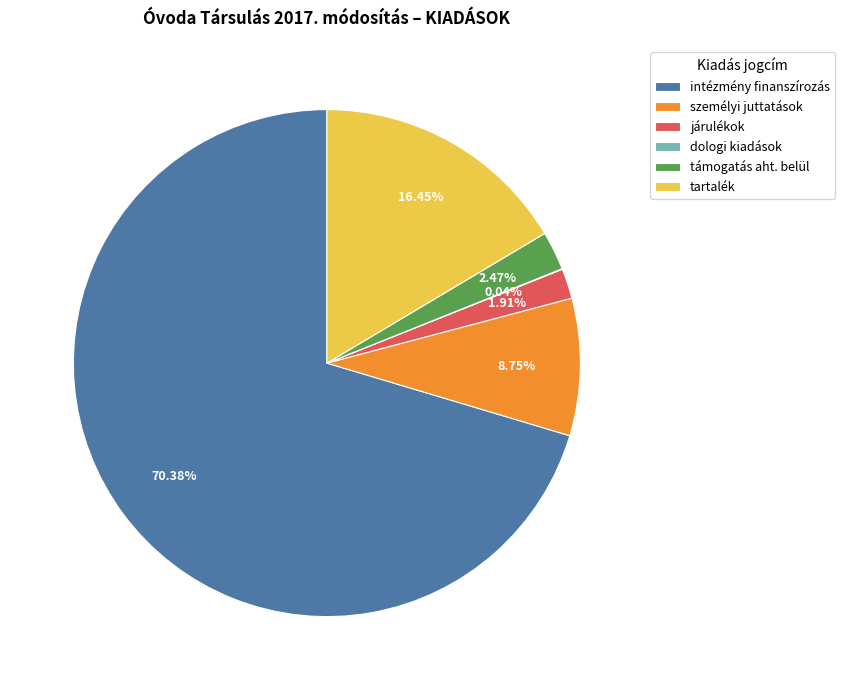

Is there any slice that represents more than half of the pie?

Yes